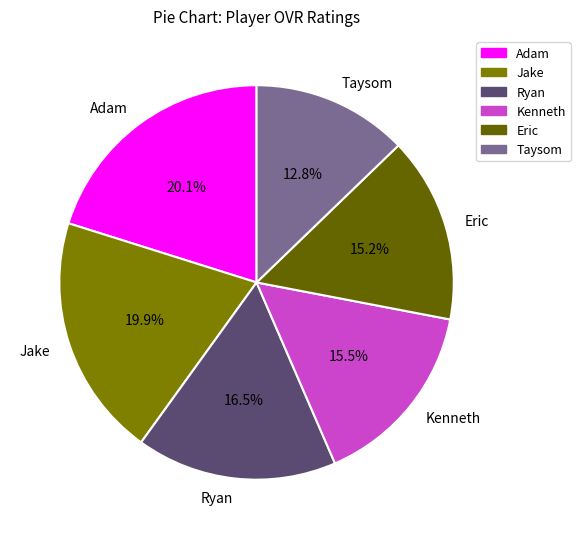

What is the smallest slice in the pie chart?

Taysom